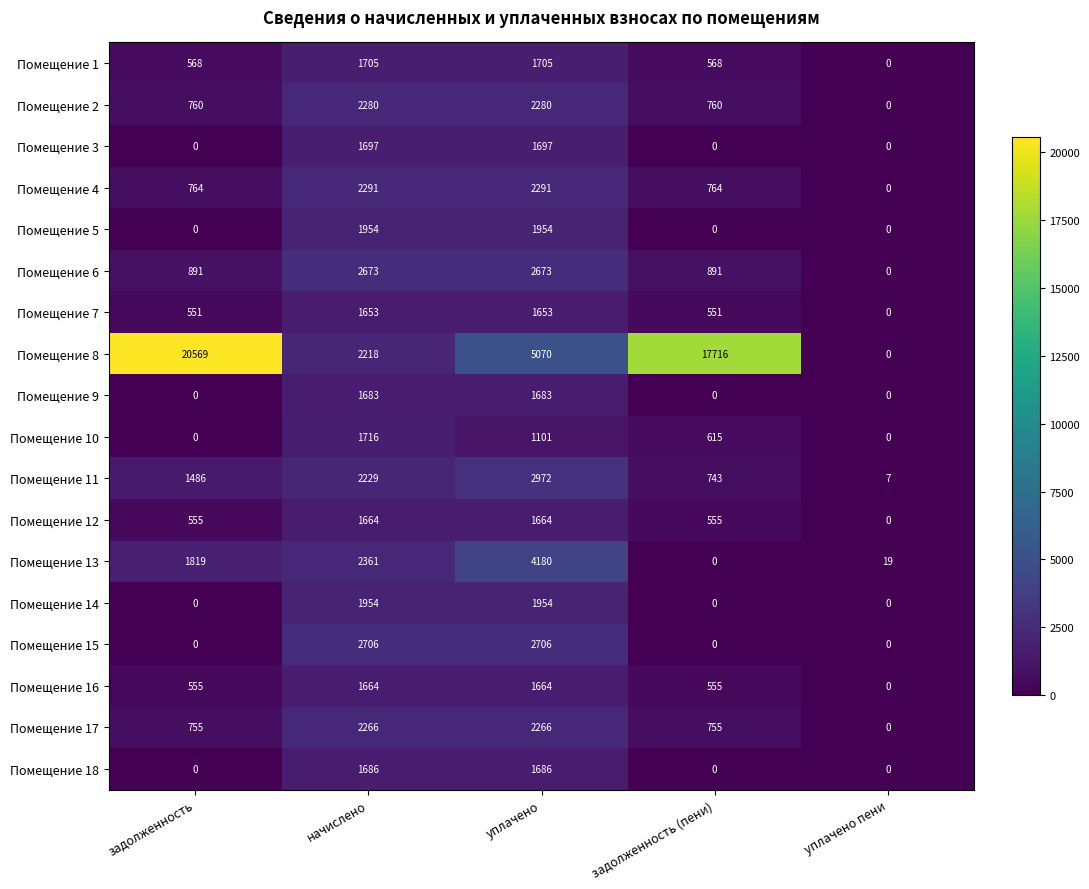

What is the spread (max minus min) of values at задолженность?

20569